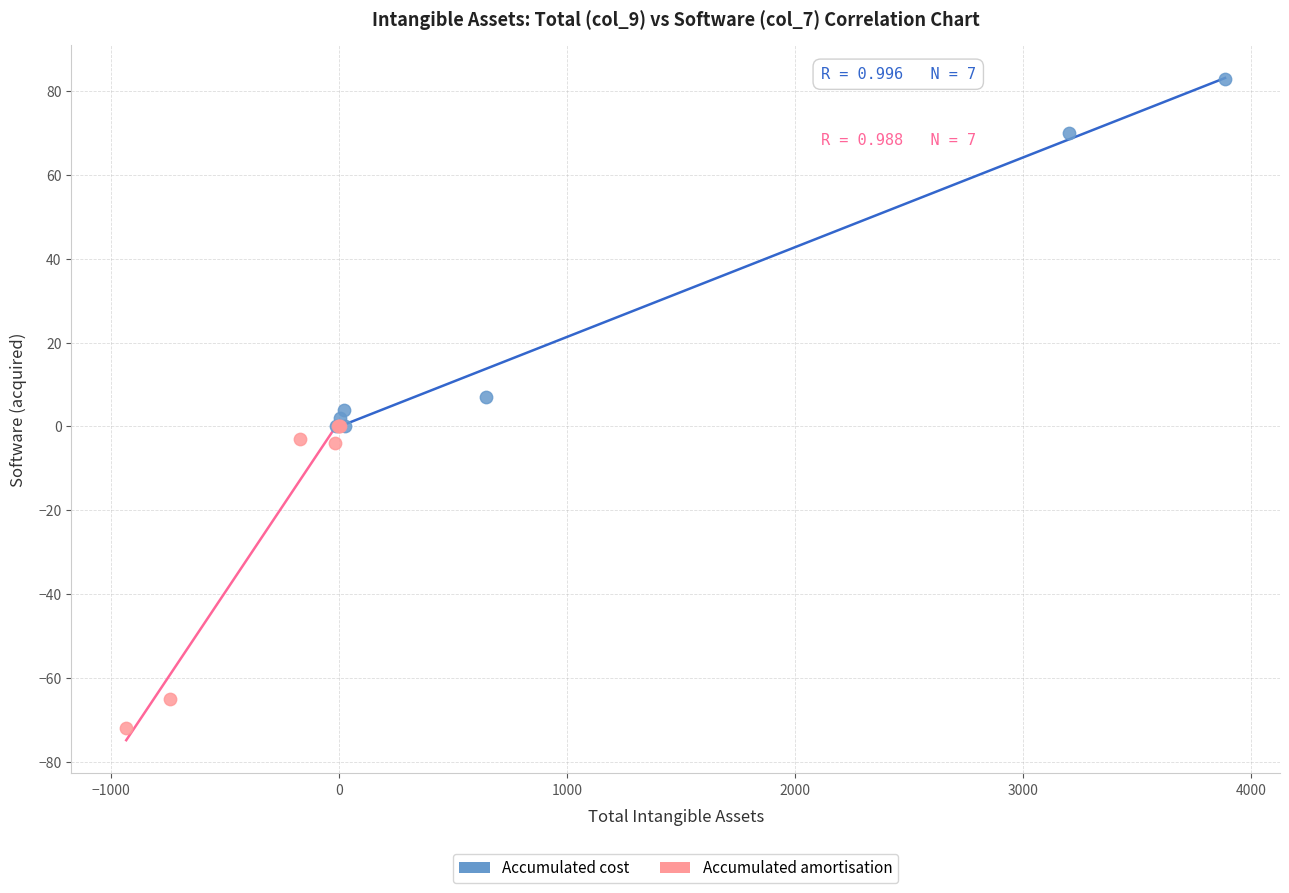

Which series has the largest Y range (max minus min)?

Accumulated cost